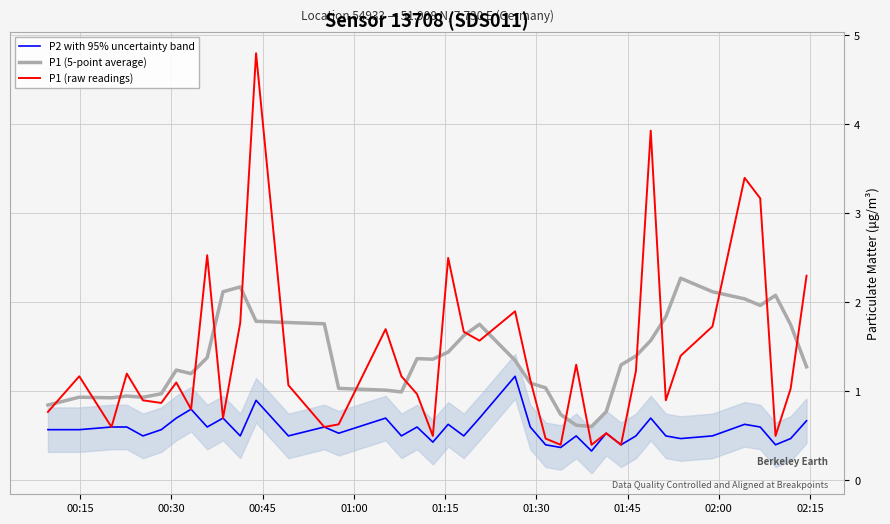

True or false: P1 (raw readings) has more than 2 interior local peaks.

True